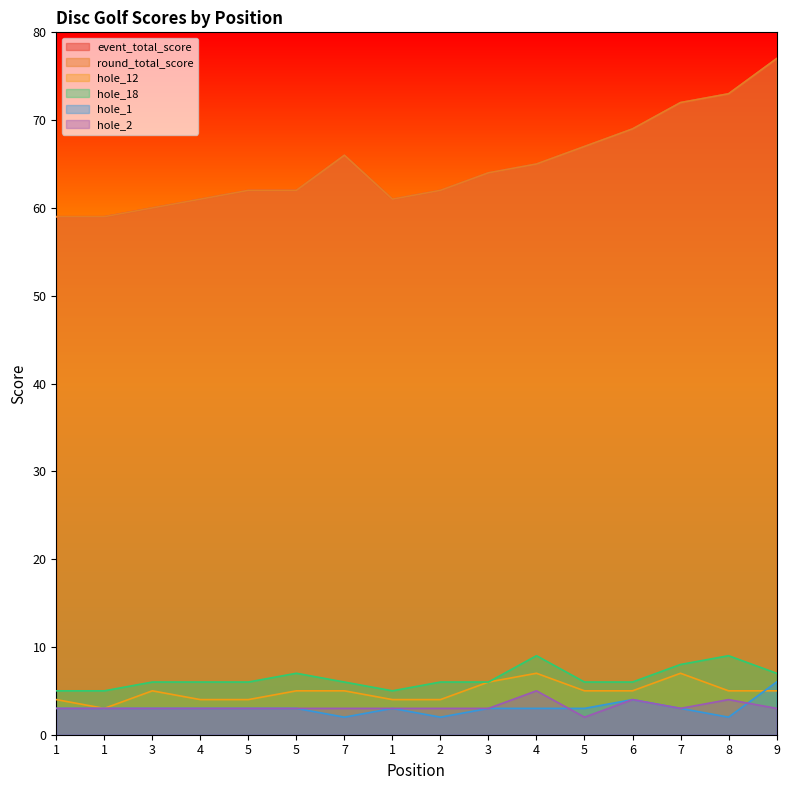

Reading left to right, list all the values displayed in this chart.

event_total_score: 59	59	60	61	62	62	66	61	62	64	65	67	69	72	73	77
round_total_score: 59	59	60	61	62	62	66	61	62	64	65	67	69	72	73	77
hole_12: 4	3	5	4	4	5	5	4	4	6	7	5	5	7	5	5
hole_18: 5	5	6	6	6	7	6	5	6	6	9	6	6	8	9	7
hole_1: 3	3	3	3	3	3	2	3	2	3	3	3	4	3	2	6
hole_2: 3	3	3	3	3	3	3	3	3	3	5	2	4	3	4	3